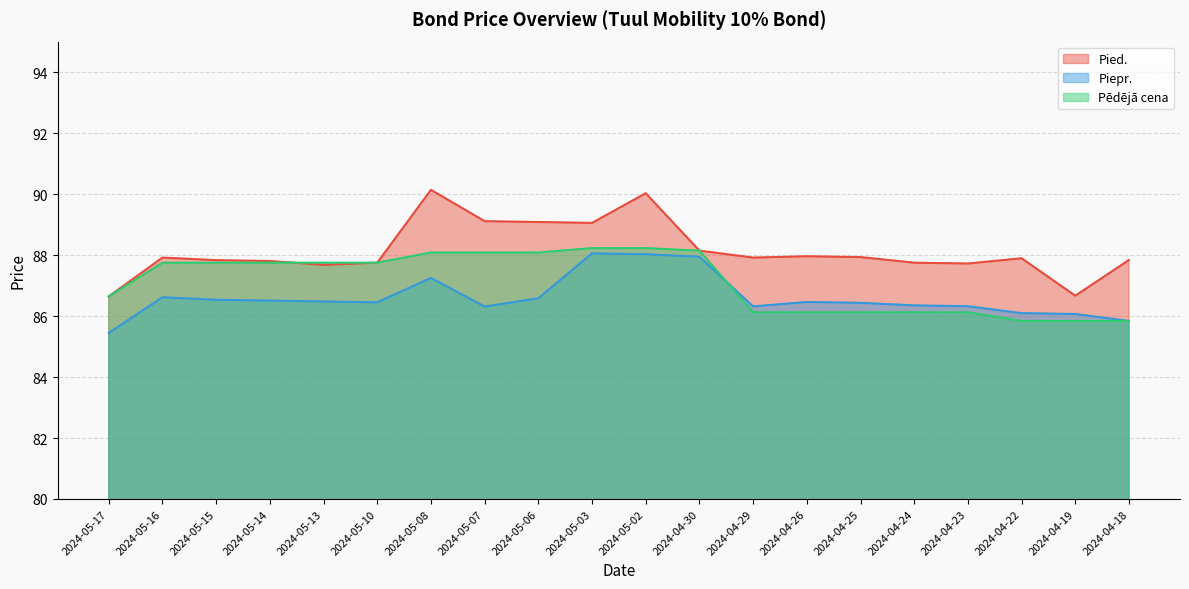

List the series in order of their overall mean, highest first.

Pied., Pēdējā cena, Piepr.